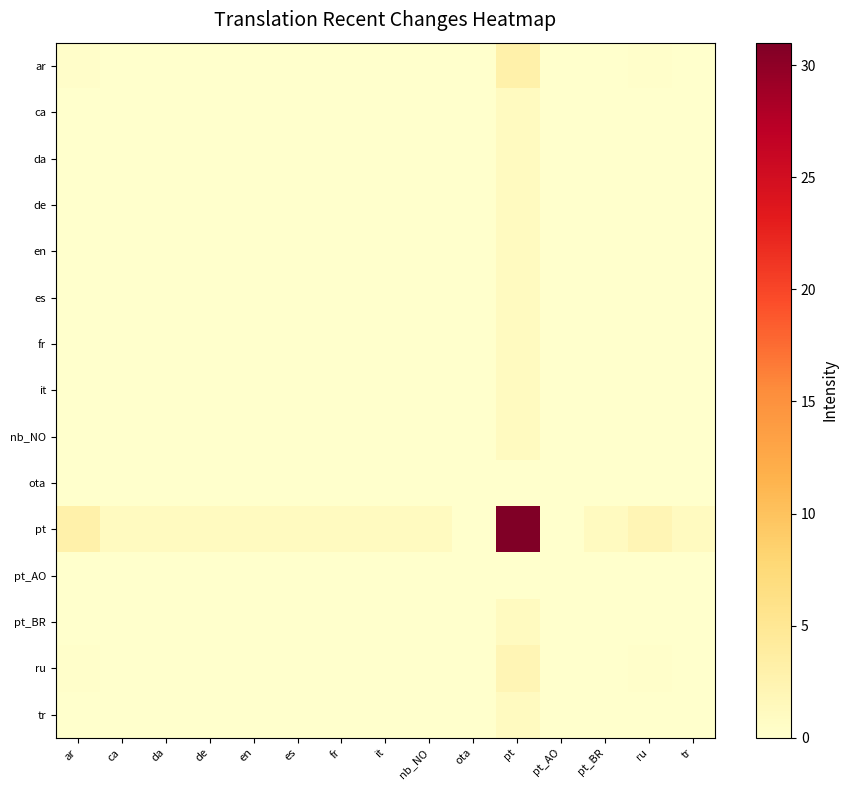

Reading left to right, list all the values displayed in this chart.

ar: ar=0.3	ca=0.1	da=0.1	de=0.1	en=0.1	es=0.1	fr=0.1	it=0.1	nb_NO=0.1	ota=0.0	pt=3.0	pt_AO=0.0	pt_BR=0.1	ru=0.2	tr=0.1
ca: ar=0.1	ca=0.0	da=0.0	de=0.0	en=0.0	es=0.0	fr=0.0	it=0.0	nb_NO=0.0	ota=0.0	pt=1.0	pt_AO=0.0	pt_BR=0.0	ru=0.1	tr=0.0
da: ar=0.1	ca=0.0	da=0.0	de=0.0	en=0.0	es=0.0	fr=0.0	it=0.0	nb_NO=0.0	ota=0.0	pt=1.0	pt_AO=0.0	pt_BR=0.0	ru=0.1	tr=0.0
de: ar=0.1	ca=0.0	da=0.0	de=0.0	en=0.0	es=0.0	fr=0.0	it=0.0	nb_NO=0.0	ota=0.0	pt=1.0	pt_AO=0.0	pt_BR=0.0	ru=0.1	tr=0.0
en: ar=0.1	ca=0.0	da=0.0	de=0.0	en=0.0	es=0.0	fr=0.0	it=0.0	nb_NO=0.0	ota=0.0	pt=1.0	pt_AO=0.0	pt_BR=0.0	ru=0.1	tr=0.0
es: ar=0.1	ca=0.0	da=0.0	de=0.0	en=0.0	es=0.0	fr=0.0	it=0.0	nb_NO=0.0	ota=0.0	pt=1.0	pt_AO=0.0	pt_BR=0.0	ru=0.1	tr=0.0
fr: ar=0.1	ca=0.0	da=0.0	de=0.0	en=0.0	es=0.0	fr=0.0	it=0.0	nb_NO=0.0	ota=0.0	pt=1.0	pt_AO=0.0	pt_BR=0.0	ru=0.1	tr=0.0
it: ar=0.1	ca=0.0	da=0.0	de=0.0	en=0.0	es=0.0	fr=0.0	it=0.0	nb_NO=0.0	ota=0.0	pt=1.0	pt_AO=0.0	pt_BR=0.0	ru=0.1	tr=0.0
nb_NO: ar=0.1	ca=0.0	da=0.0	de=0.0	en=0.0	es=0.0	fr=0.0	it=0.0	nb_NO=0.0	ota=0.0	pt=1.0	pt_AO=0.0	pt_BR=0.0	ru=0.1	tr=0.0
ota: ar=0.0	ca=0.0	da=0.0	de=0.0	en=0.0	es=0.0	fr=0.0	it=0.0	nb_NO=0.0	ota=0.0	pt=0.0	pt_AO=0.0	pt_BR=0.0	ru=0.0	tr=0.0
pt: ar=3.0	ca=1.0	da=1.0	de=1.0	en=1.0	es=1.0	fr=1.0	it=1.0	nb_NO=1.0	ota=0.0	pt=31.0	pt_AO=0.0	pt_BR=1.0	ru=2.0	tr=1.0
pt_AO: ar=0.0	ca=0.0	da=0.0	de=0.0	en=0.0	es=0.0	fr=0.0	it=0.0	nb_NO=0.0	ota=0.0	pt=0.0	pt_AO=0.0	pt_BR=0.0	ru=0.0	tr=0.0
pt_BR: ar=0.1	ca=0.0	da=0.0	de=0.0	en=0.0	es=0.0	fr=0.0	it=0.0	nb_NO=0.0	ota=0.0	pt=1.0	pt_AO=0.0	pt_BR=0.0	ru=0.1	tr=0.0
ru: ar=0.2	ca=0.1	da=0.1	de=0.1	en=0.1	es=0.1	fr=0.1	it=0.1	nb_NO=0.1	ota=0.0	pt=2.0	pt_AO=0.0	pt_BR=0.1	ru=0.1	tr=0.1
tr: ar=0.1	ca=0.0	da=0.0	de=0.0	en=0.0	es=0.0	fr=0.0	it=0.0	nb_NO=0.0	ota=0.0	pt=1.0	pt_AO=0.0	pt_BR=0.0	ru=0.1	tr=0.0